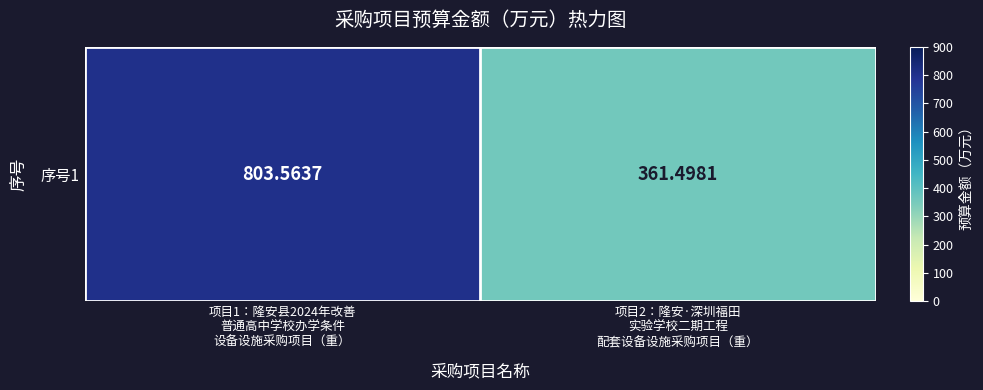

What is the change in value from 项目1：隆安县2024年改善
普通高中学校办学条件
设备设施采购项目（重） to 项目2：隆安·深圳福田
实验学校二期工程
配套设备设施采购项目（重）?

-442.1